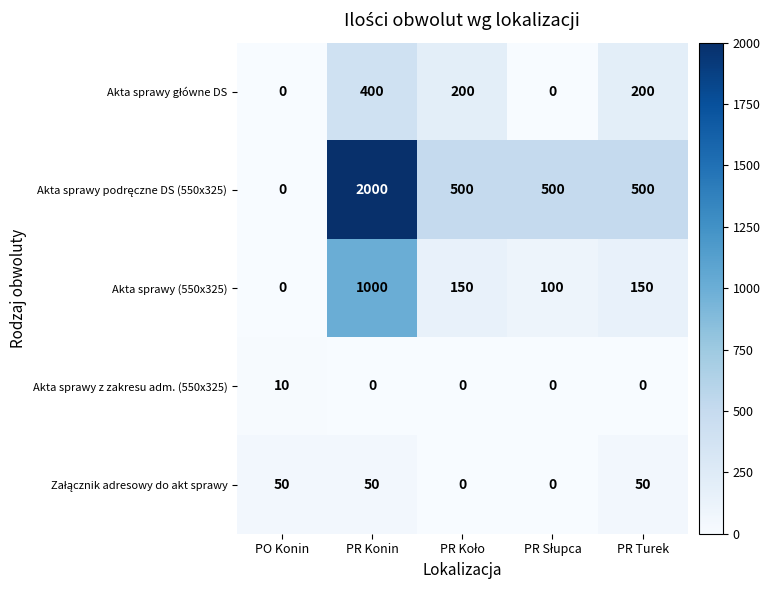

At how many categories does at least one series exceed 399?

4